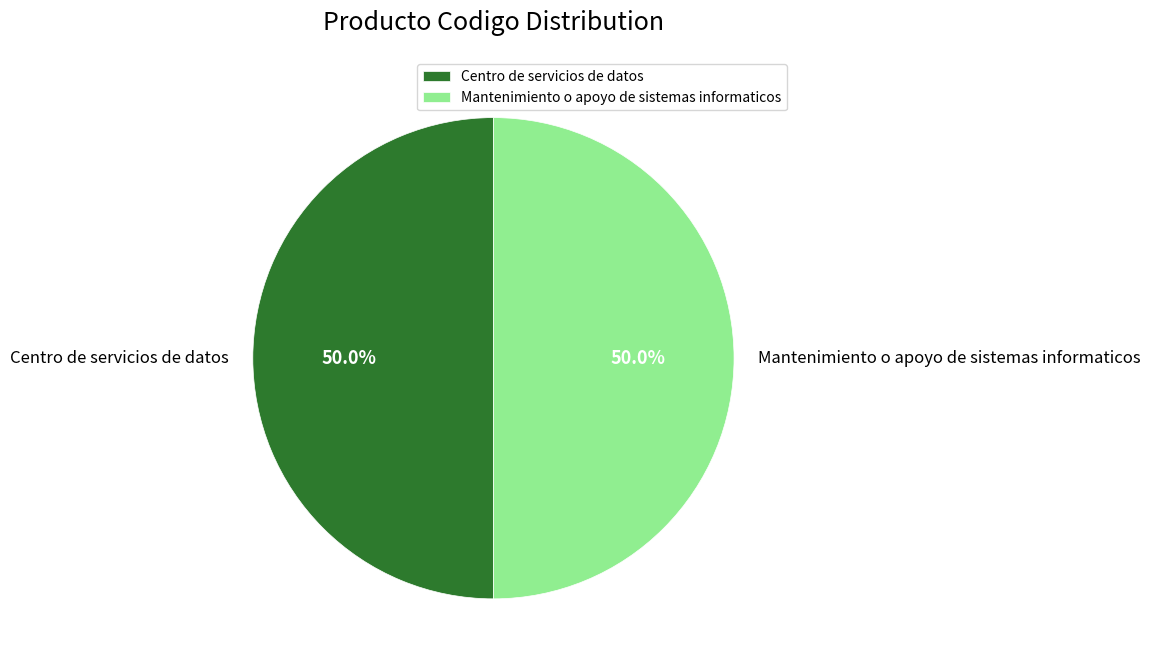

What percentage do Mantenimiento o apoyo de sistemas informaticos and Centro de servicios de datos together represent?

100.0%